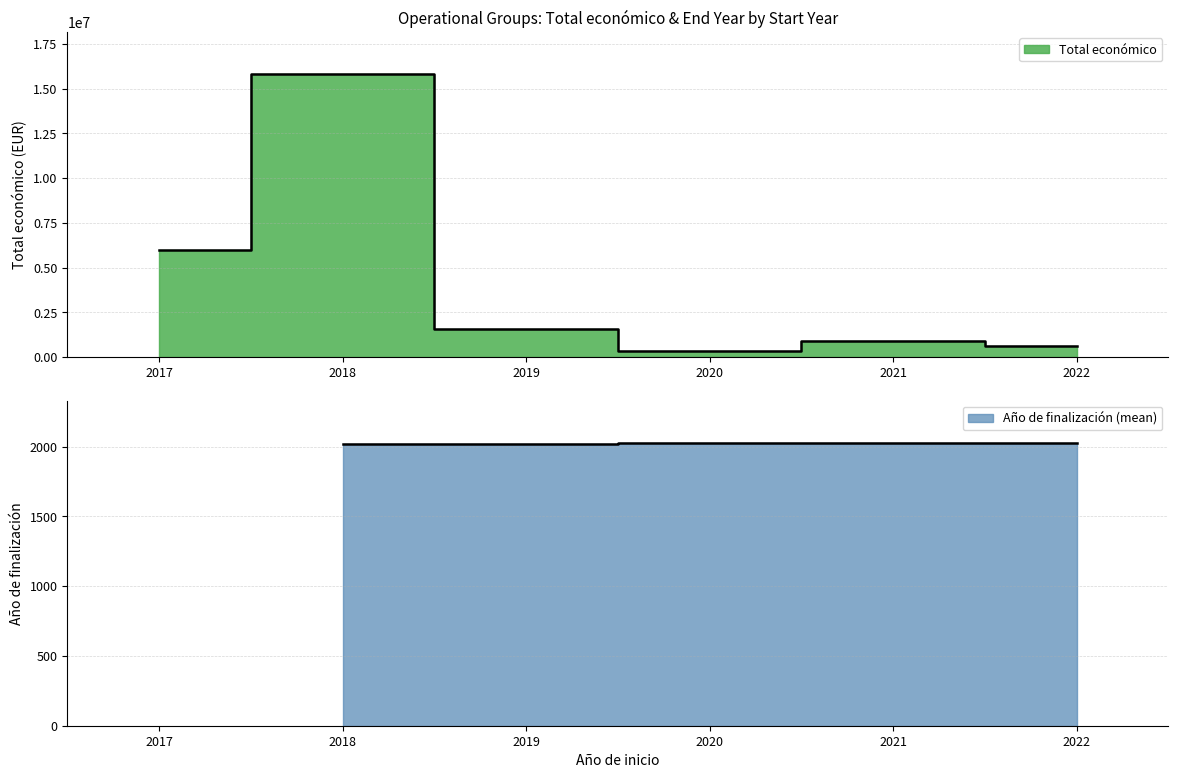

Which series changed the most between 2021 and 2017?

Total económico